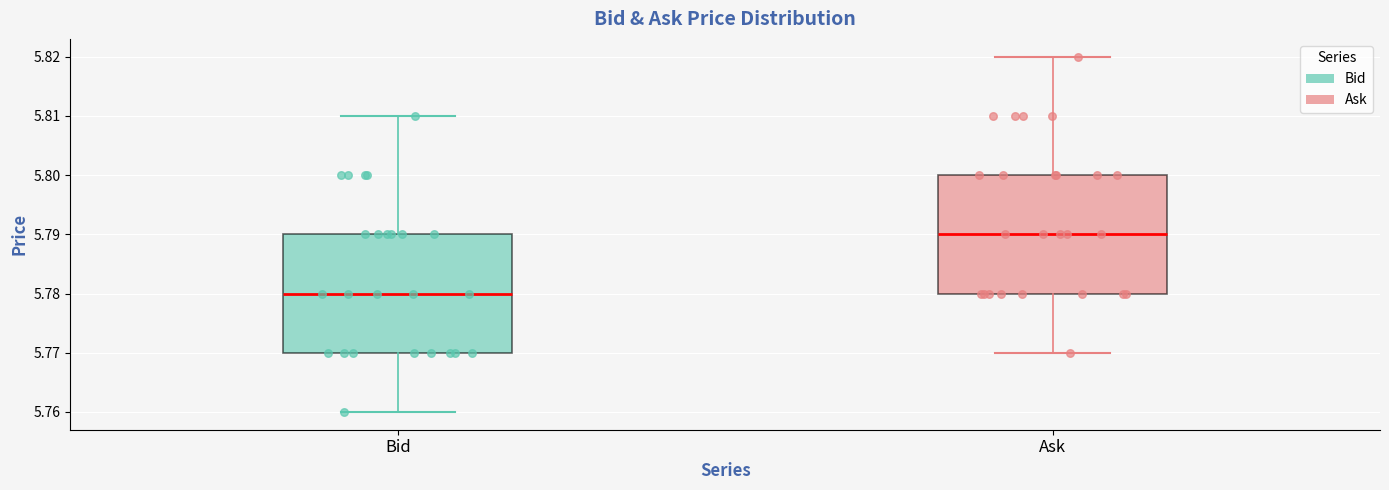

Where does the upper whisker of the box for Bid end on the y-axis? The values are not printed on the chart, so give them approximately, as read against the axis.

5.81